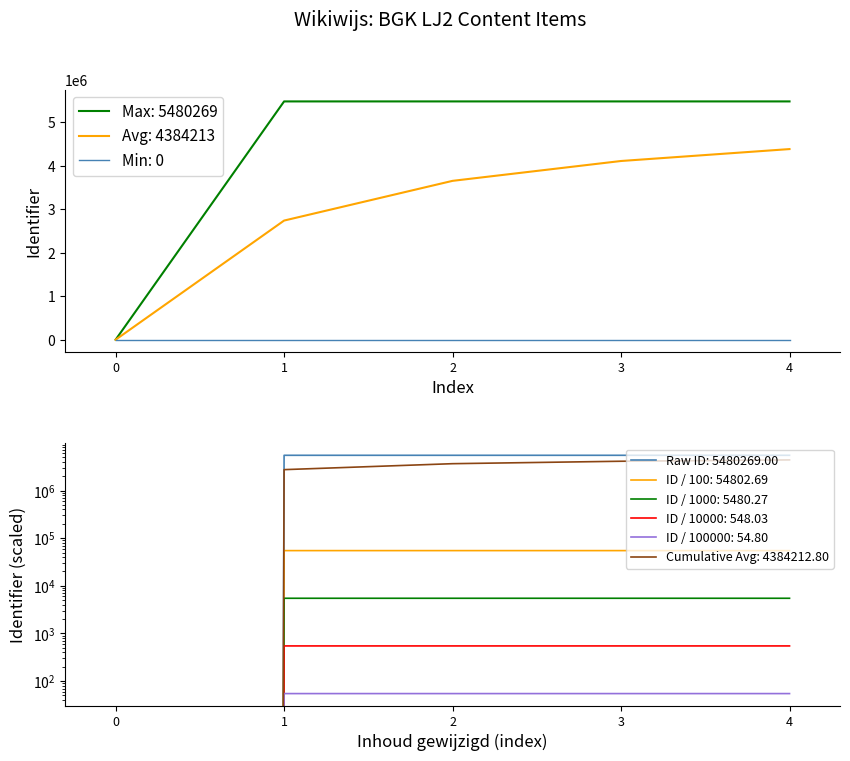

Reading left to right, extract all data points from this chart.

0	5480263	5480265	5480267	5480269